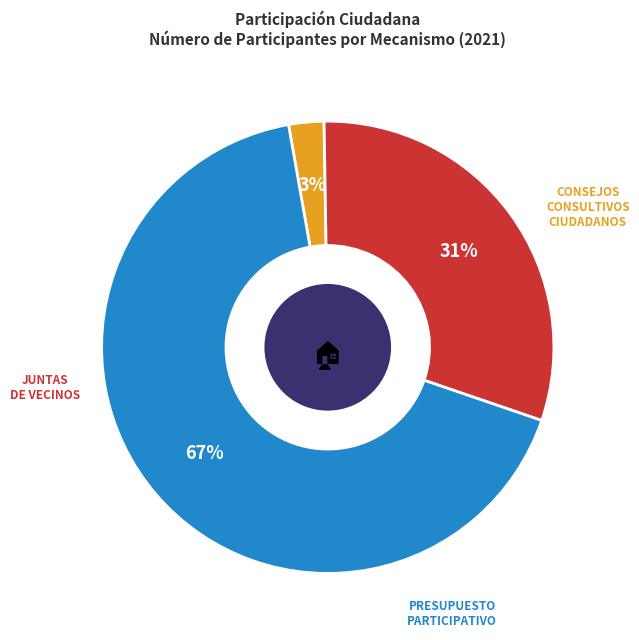

How many segments does this pie chart have?

3